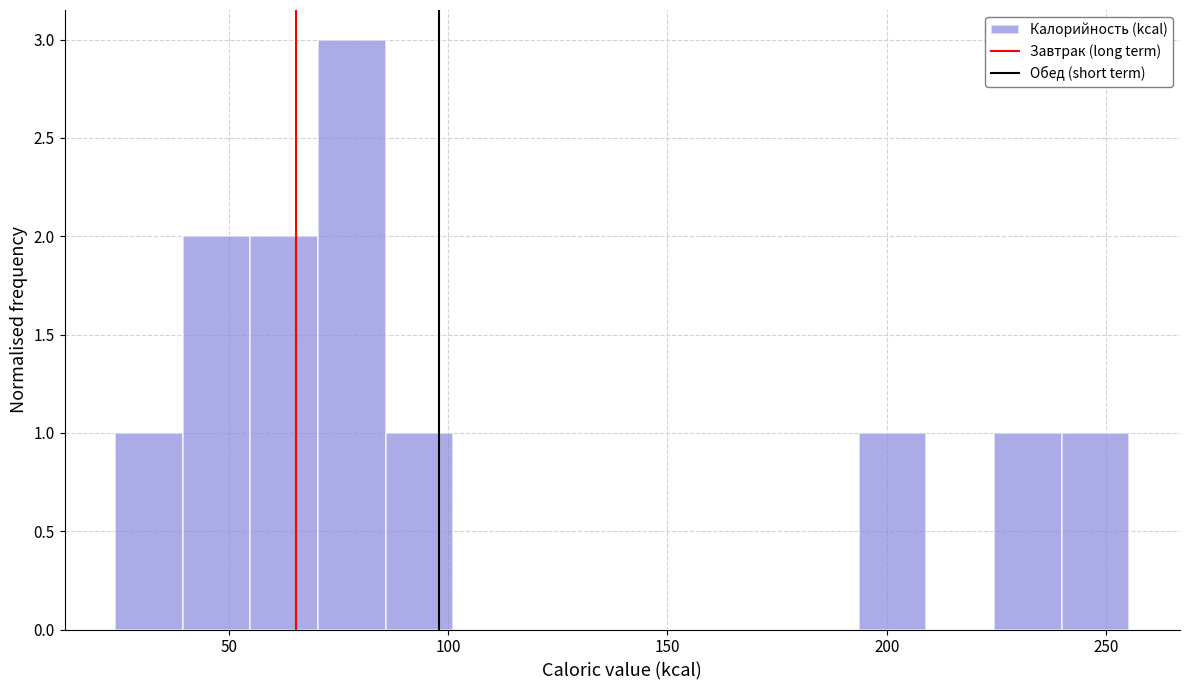

Around what value on the x-axis is the tallest bar? Give the approximate position of its centre, as read against the axis.

80